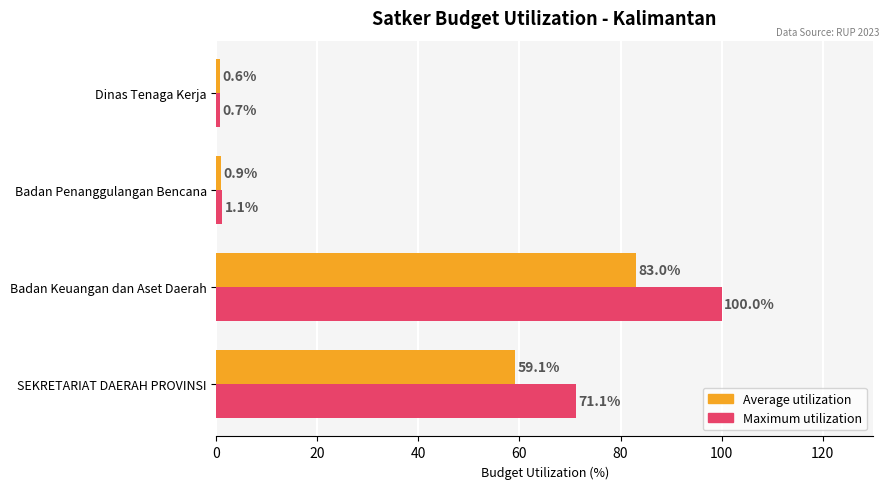

What is the sum of the Average utilization values at Badan Keuangan dan Aset Daerah and SEKRETARIAT DAERAH PROVINSI?

142.1